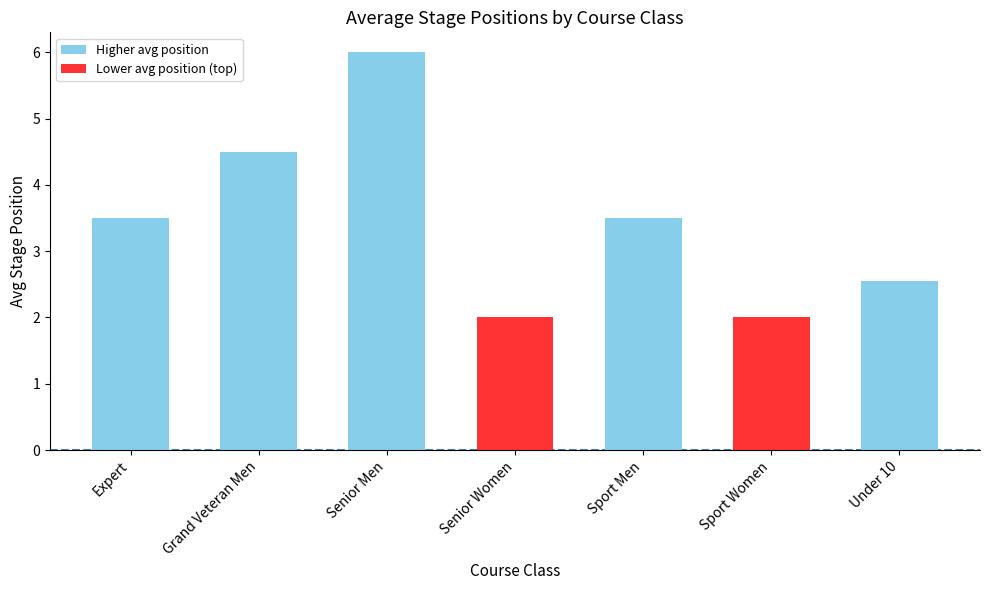

True or false: the data shows 6.4 at Grand Veteran Men.

False